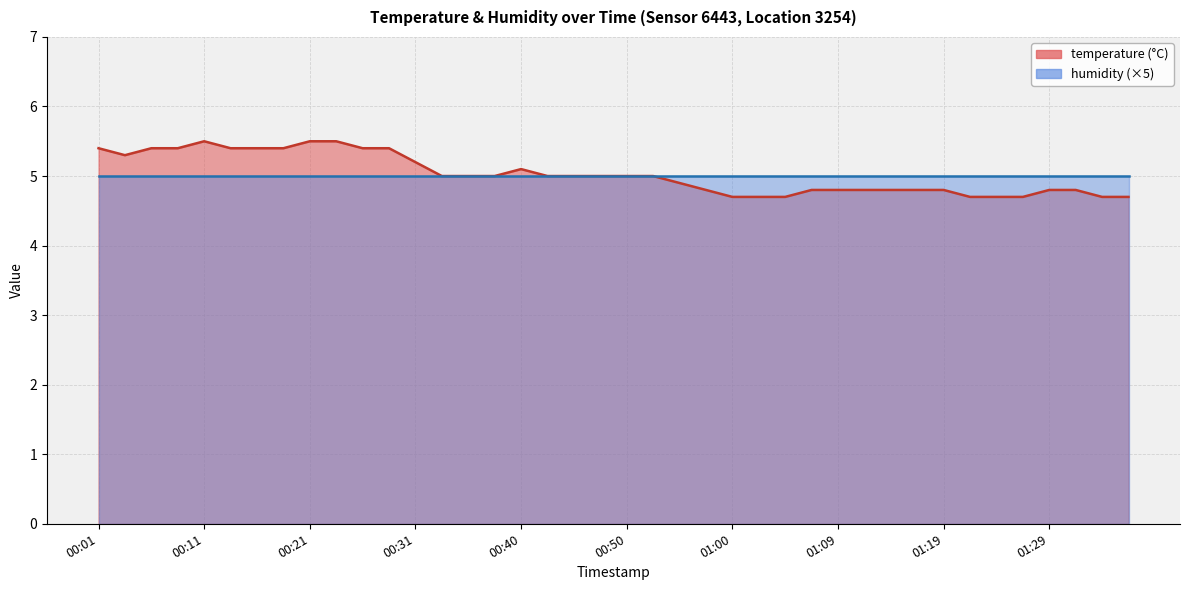

Where is the first local minimum?

00:04